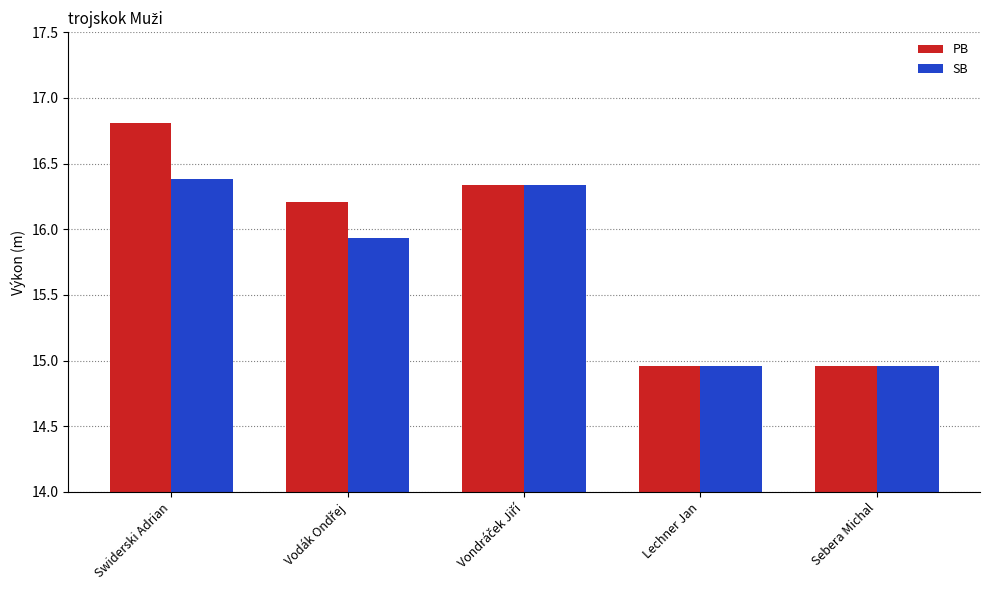

What are all the series names shown in the legend?

PB, SB